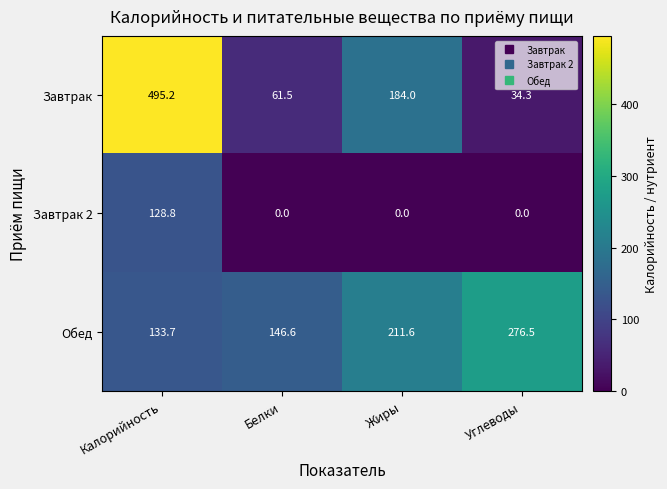

What is the difference between the Завтрак values at Белки and Калорийность?

433.7